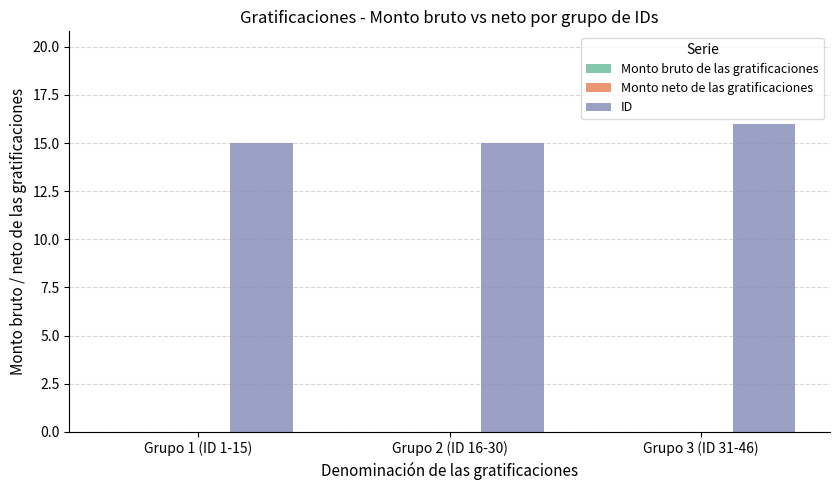

Which category has the highest value across all series?

Grupo 3 (ID 31-46)